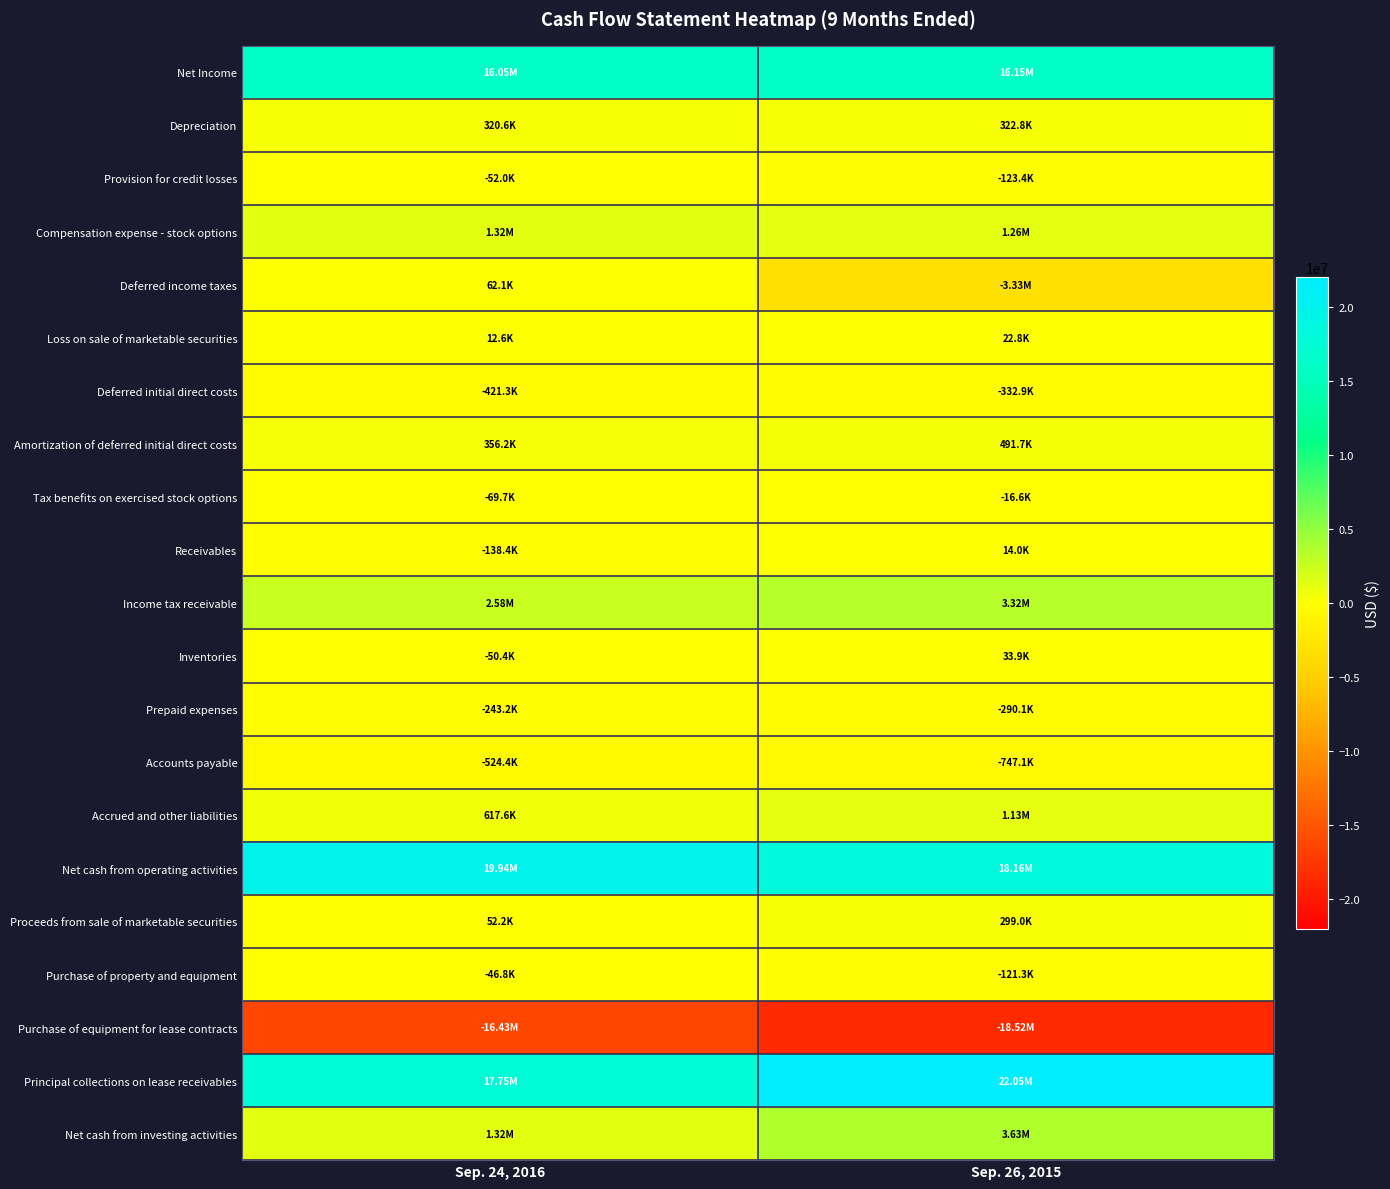

List the series in order of their peak value, highest first.

Principal collections on lease receivables, Net cash from operating activities, Net Income, Net cash from investing activities, Income tax receivable, Compensation expense - stock options, Accrued and other liabilities, Amortization of deferred initial direct costs, Depreciation, Proceeds from sale of marketable securities, Deferred income taxes, Inventories, Loss on sale of marketable securities, Receivables, Tax benefits on exercised stock options, Purchase of property and equipment, Provision for credit losses, Prepaid expenses, Deferred initial direct costs, Accounts payable, Purchase of equipment for lease contracts